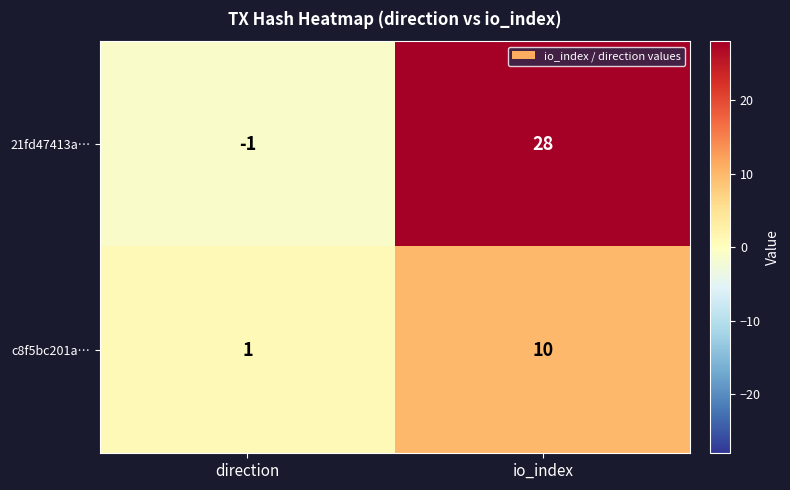

Rank the series at io_index from lowest to highest value.

c8f5bc201a…, 21fd47413a…